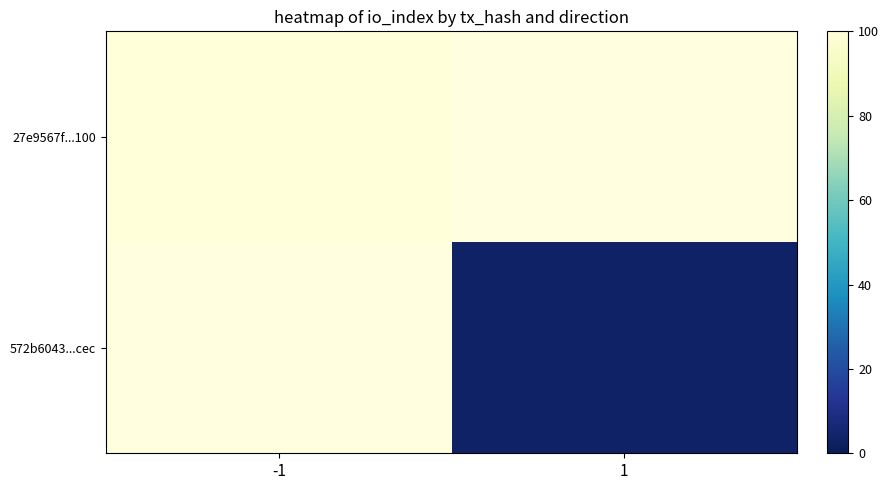

At how many categories does at least one series exceed 74?

1